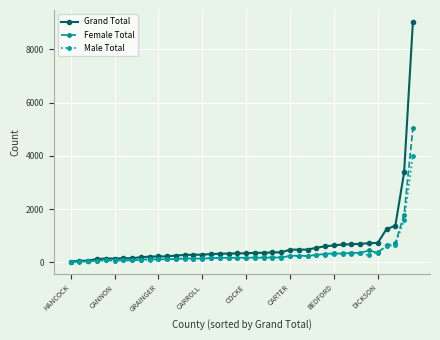

True or false: Male Total has more than 0 points higher than both neighbors.

True